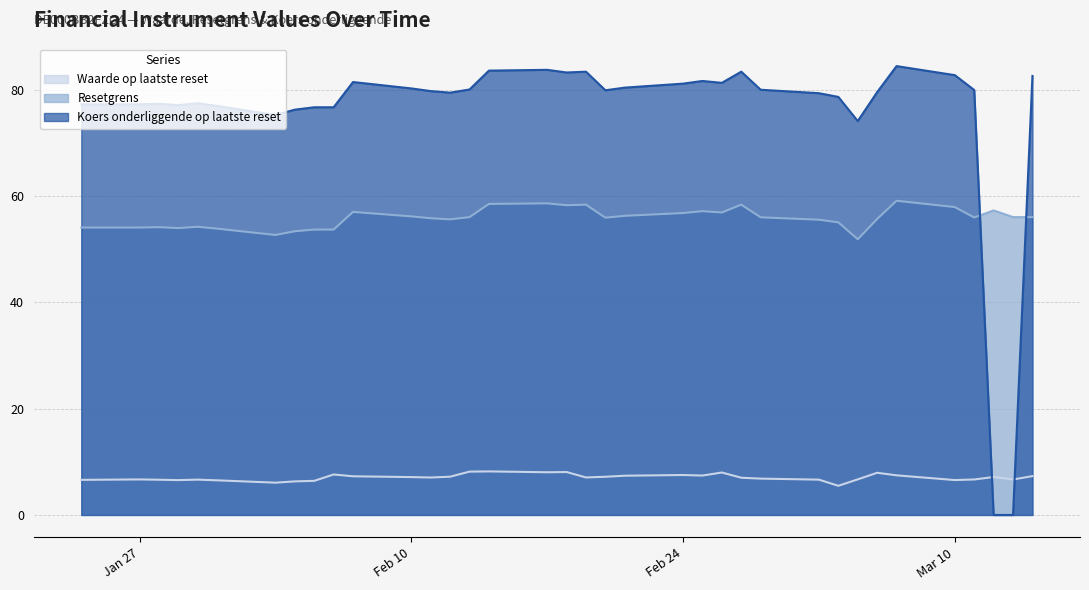

How many interior local valleys does the Waarde op laatste reset series have?

9